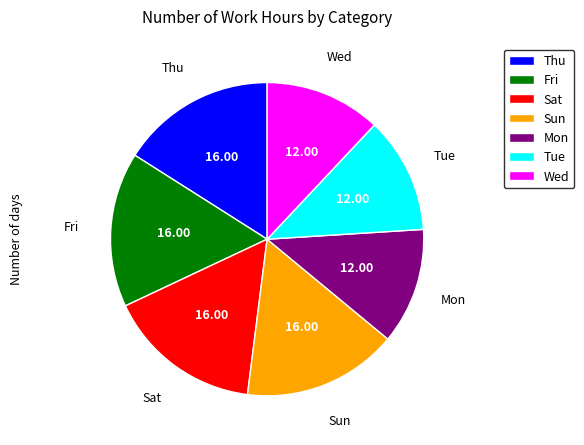

Is the sum of Thu and Mon greater than half?

No